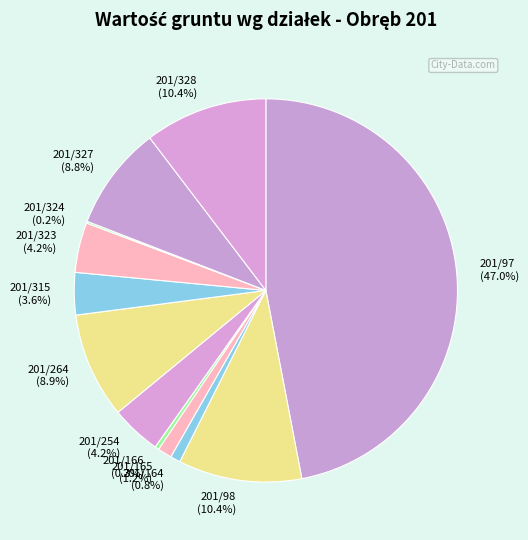

Which has a higher value, 201/97 or 201/165?

201/97